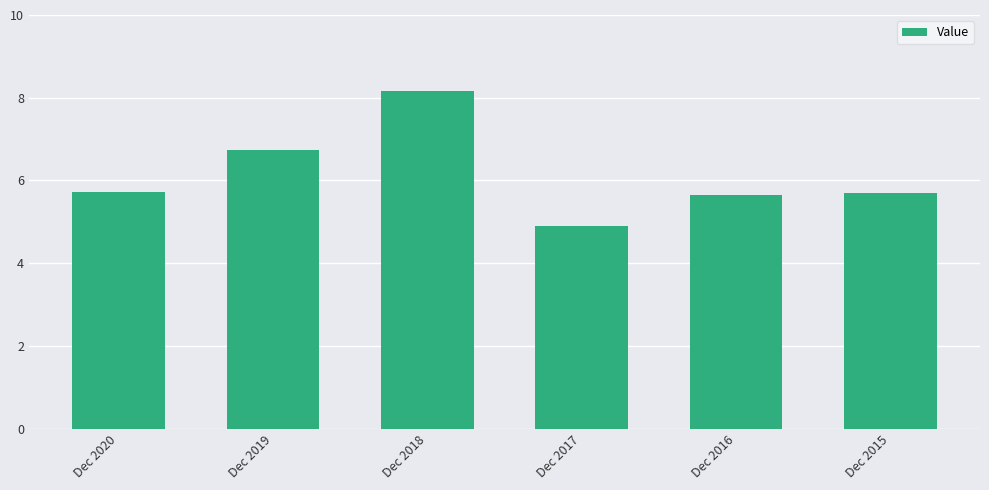

Reading right to left, transcribe all the data shown in this chart.

Dec 2015=5.7	Dec 2016=5.6	Dec 2017=4.9	Dec 2018=8.2	Dec 2019=6.7	Dec 2020=5.7